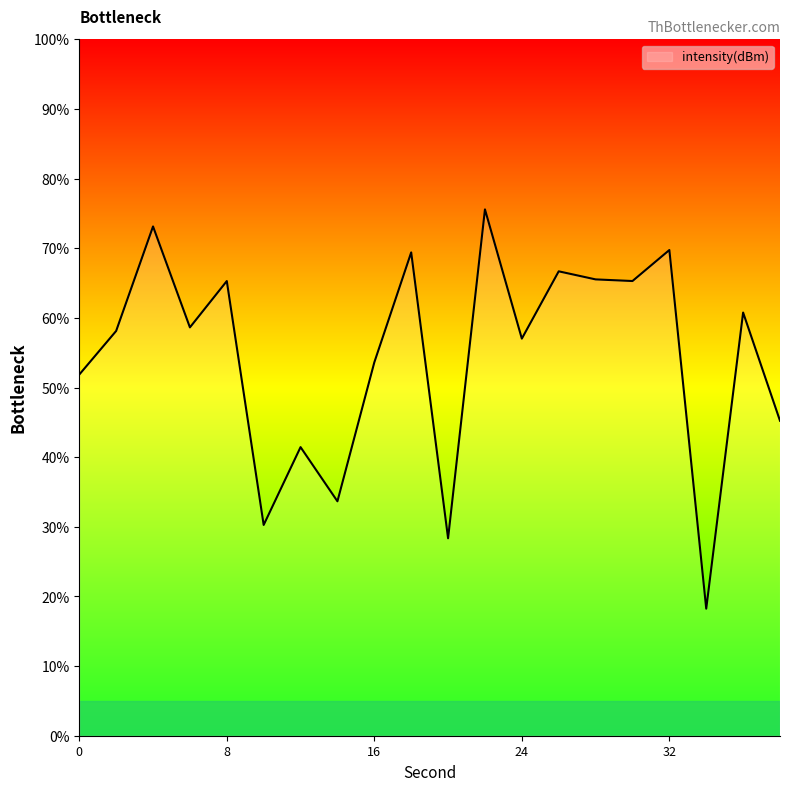

What is the smallest value displayed?

18.2